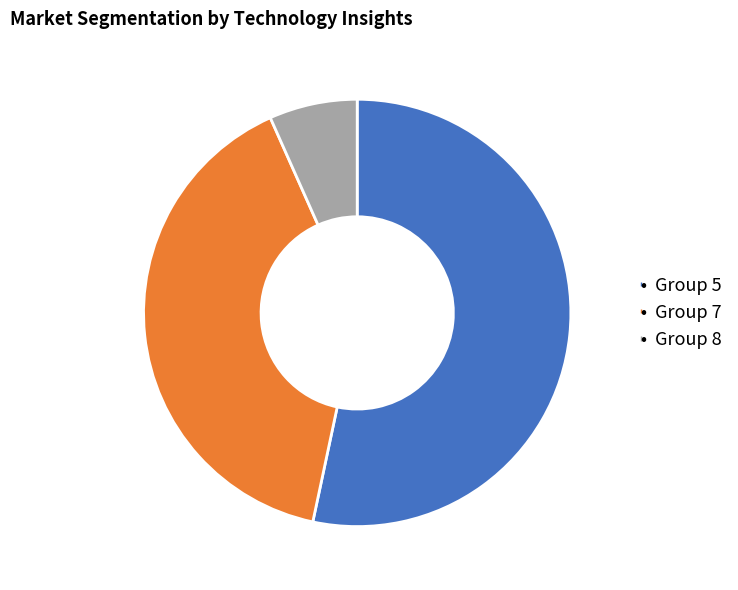

Does any single category account for the majority?

Yes